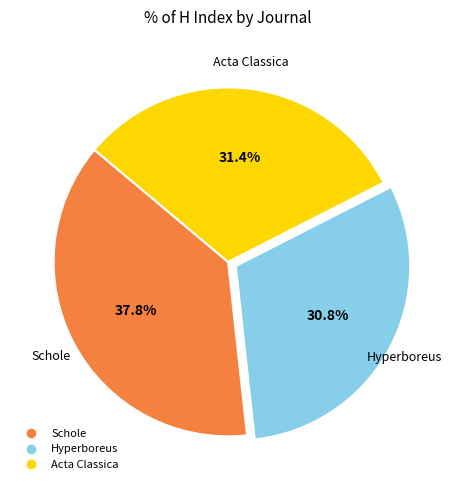

To the nearest percent, what portion does Hyperboreus represent?

31%